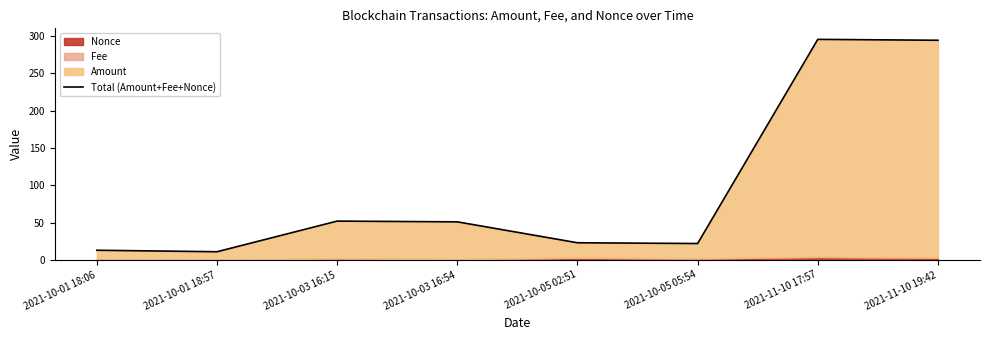

The chart shows a value of 5.0 at 2021-10-01 18:57. True or false?

False